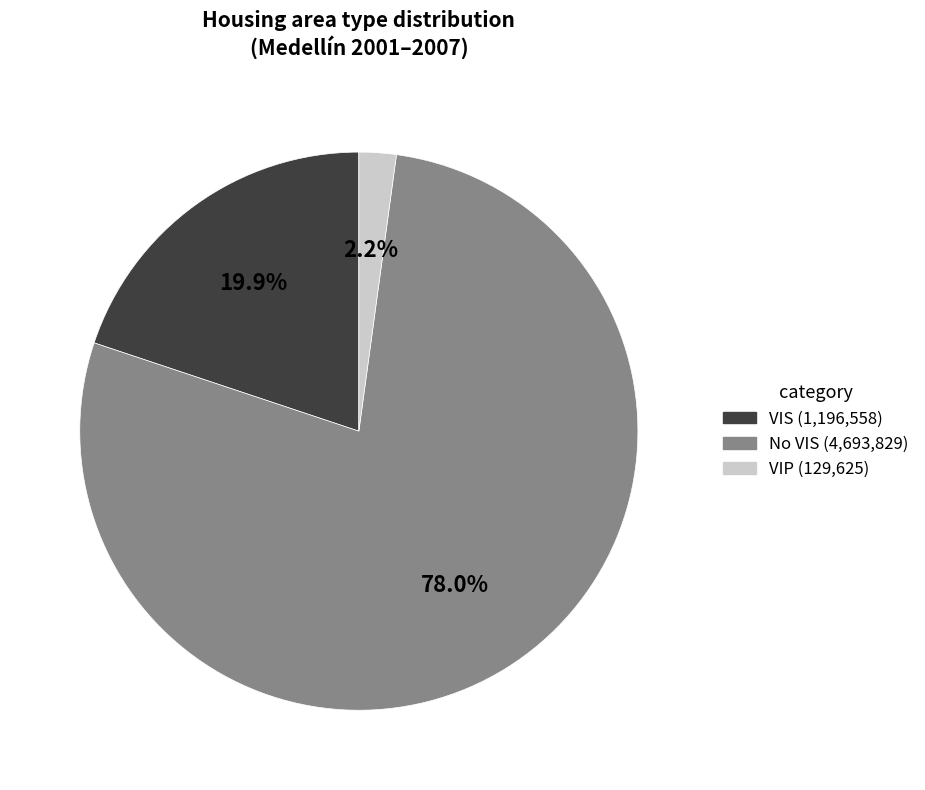

Which slice is the largest?

No VIS